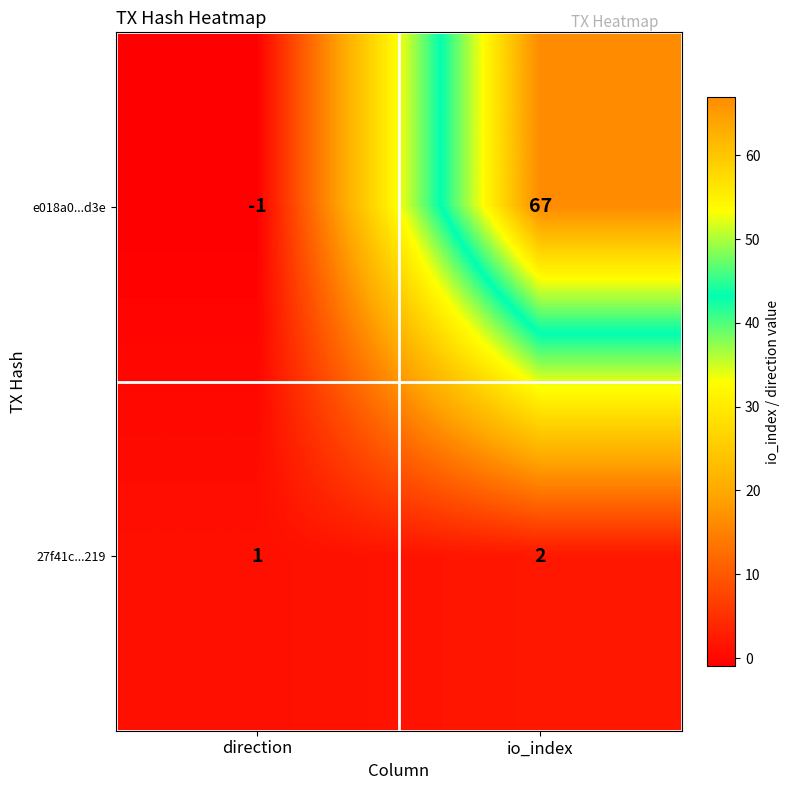

List the series in order of their peak value, highest first.

e018a0...d3e, 27f41c...219